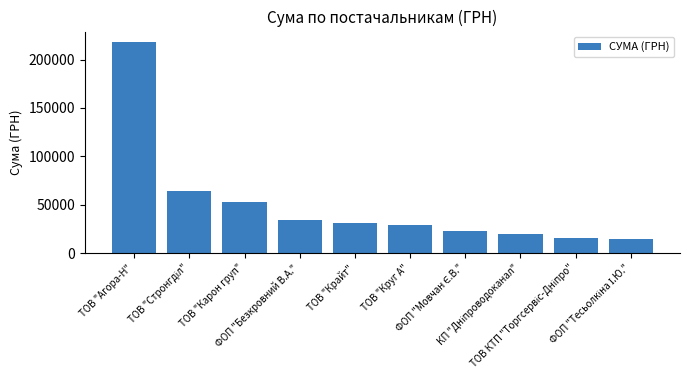

What is the minimum value shown in the chart?

14521.0